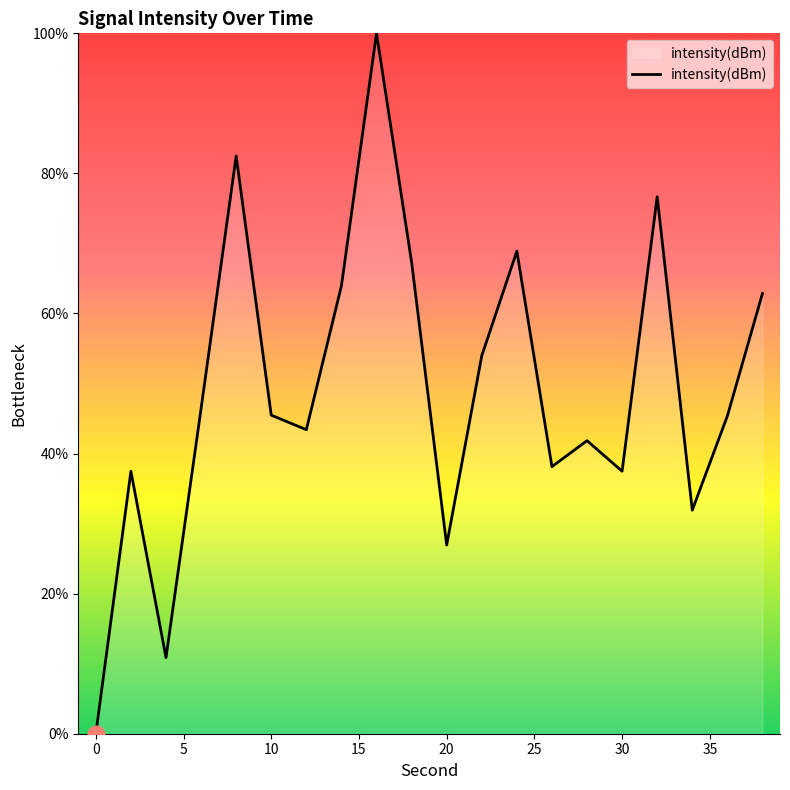

What is the difference between the maximum and minimum values?

100.0